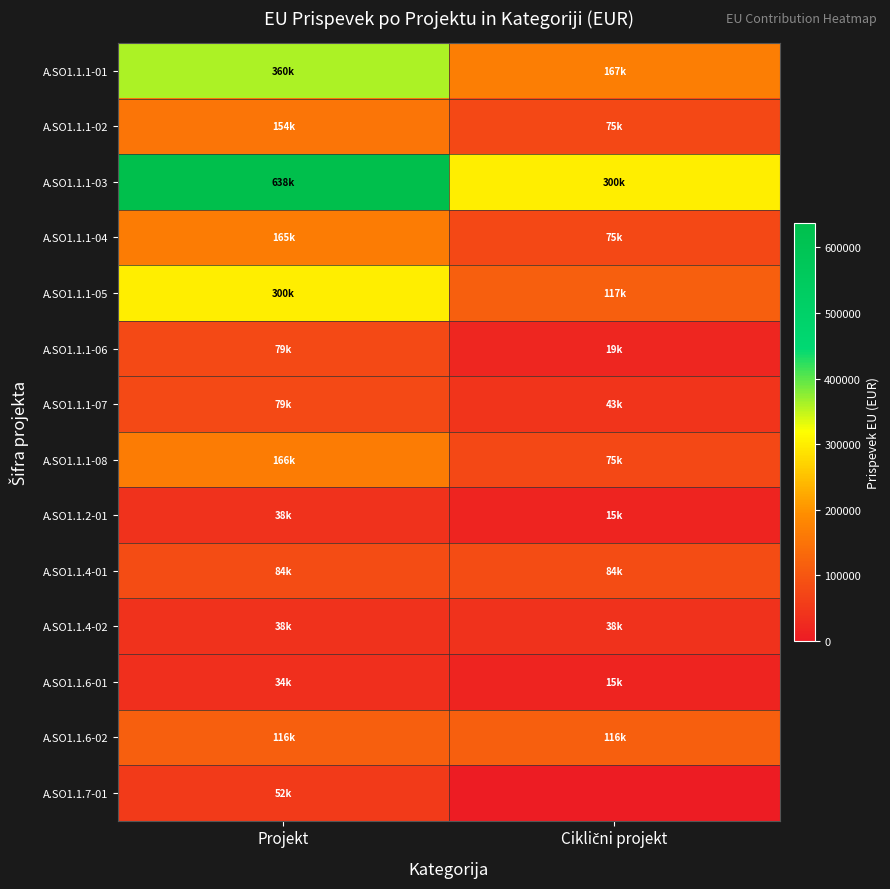

How many categories are shown in the chart?

2